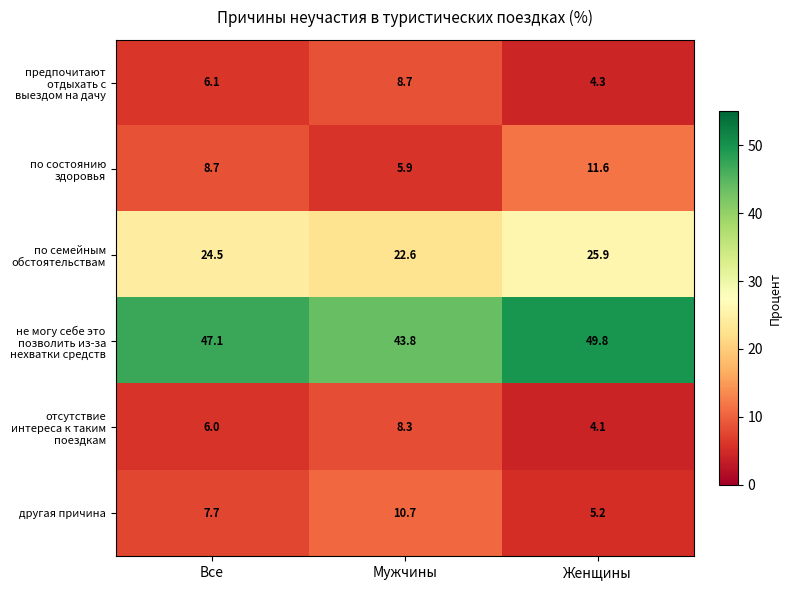

How many distinct data groups are displayed?

6